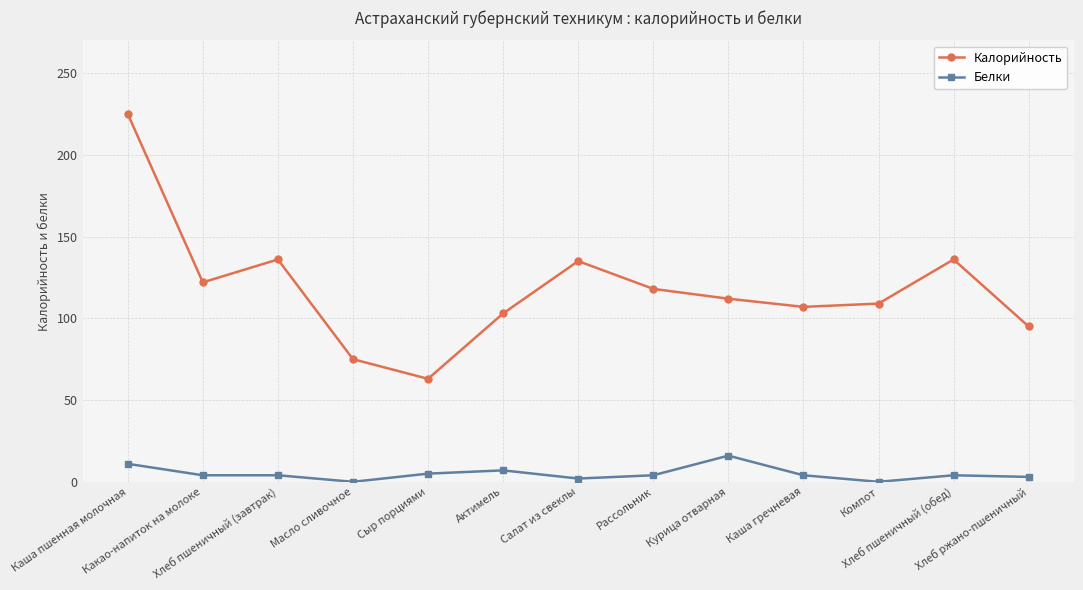

Does the chart have visible grid lines?

Yes